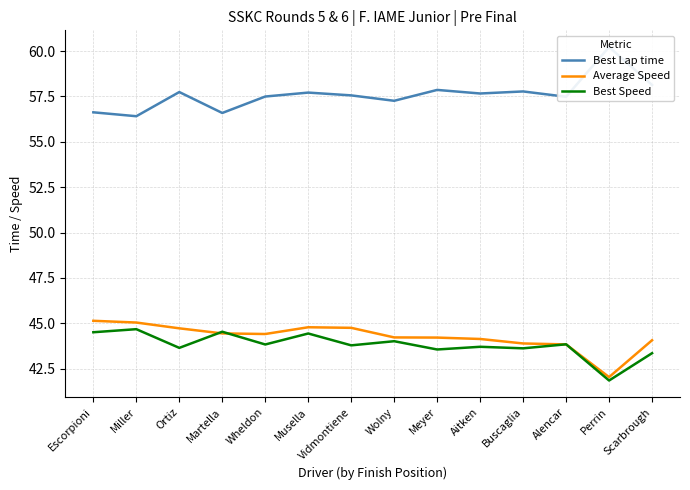

At which category does the chart reach its minimum across all series?

Perrin